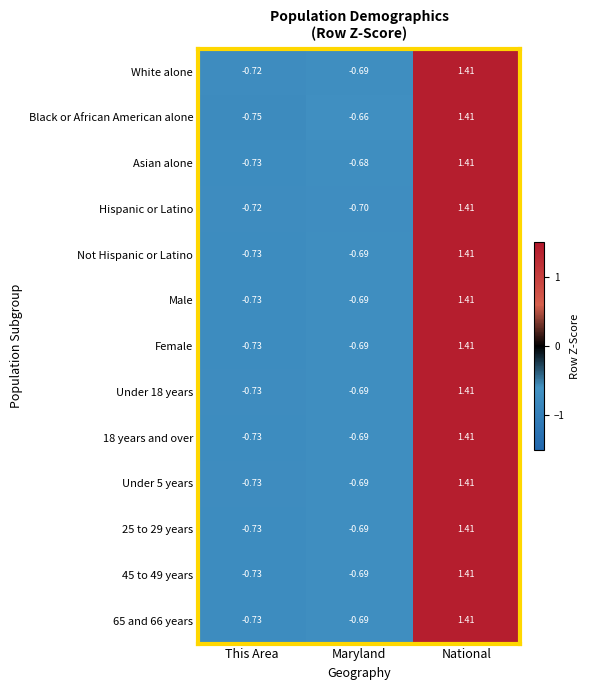

Between This Area and Maryland, which series saw the biggest shift?

Black or African American alone